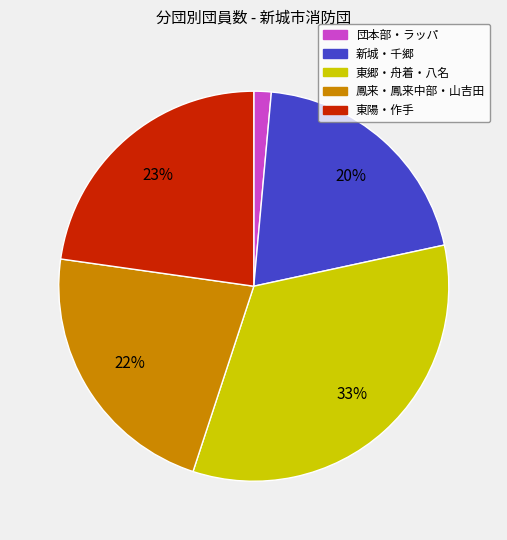

Is there a majority slice in this chart?

No